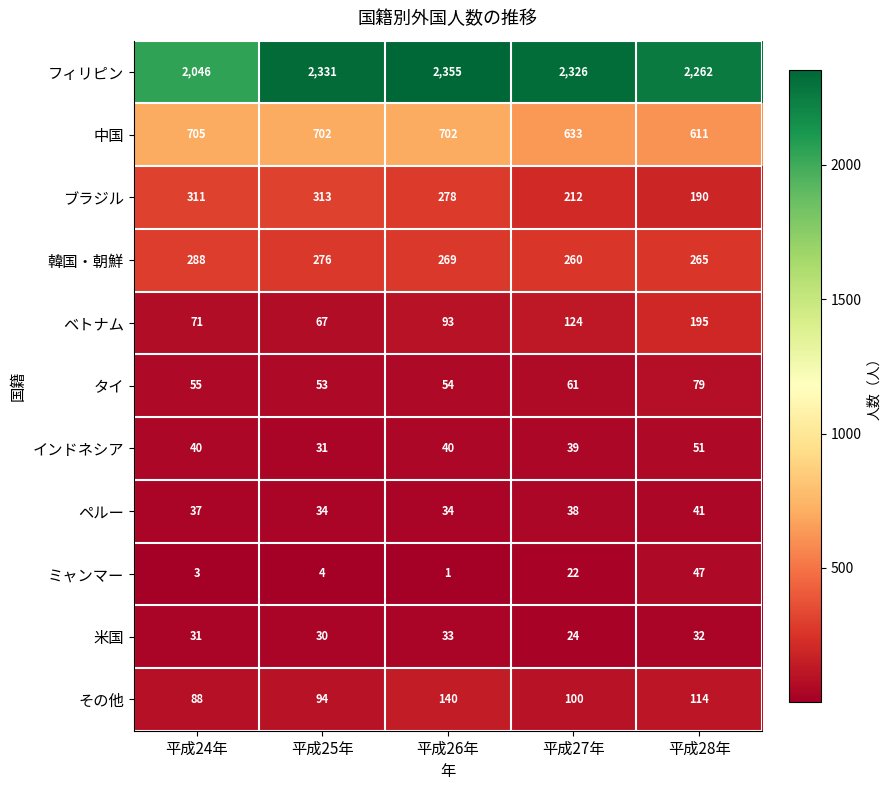

Count the number of categories in the chart.

5